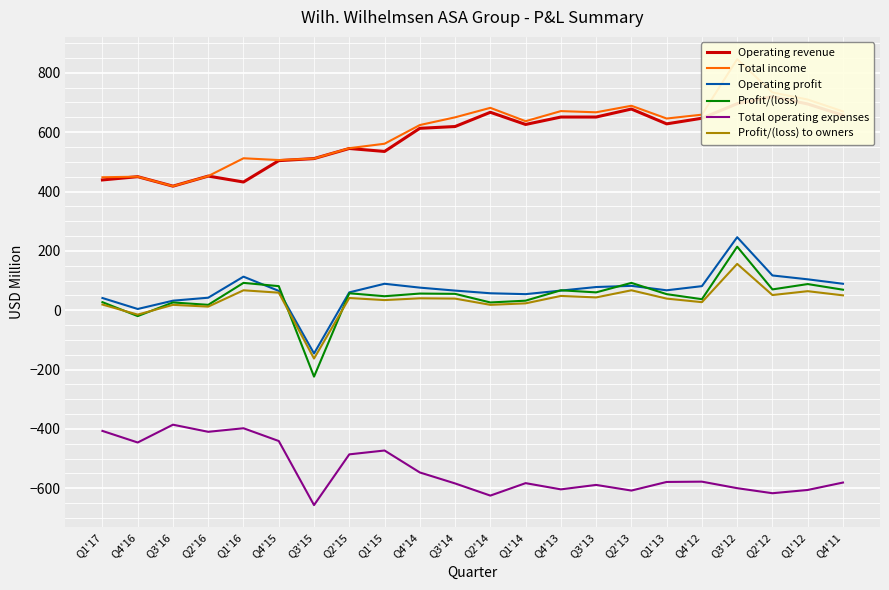

What is the difference between the maximum and minimum values in the Operating revenue series?

302